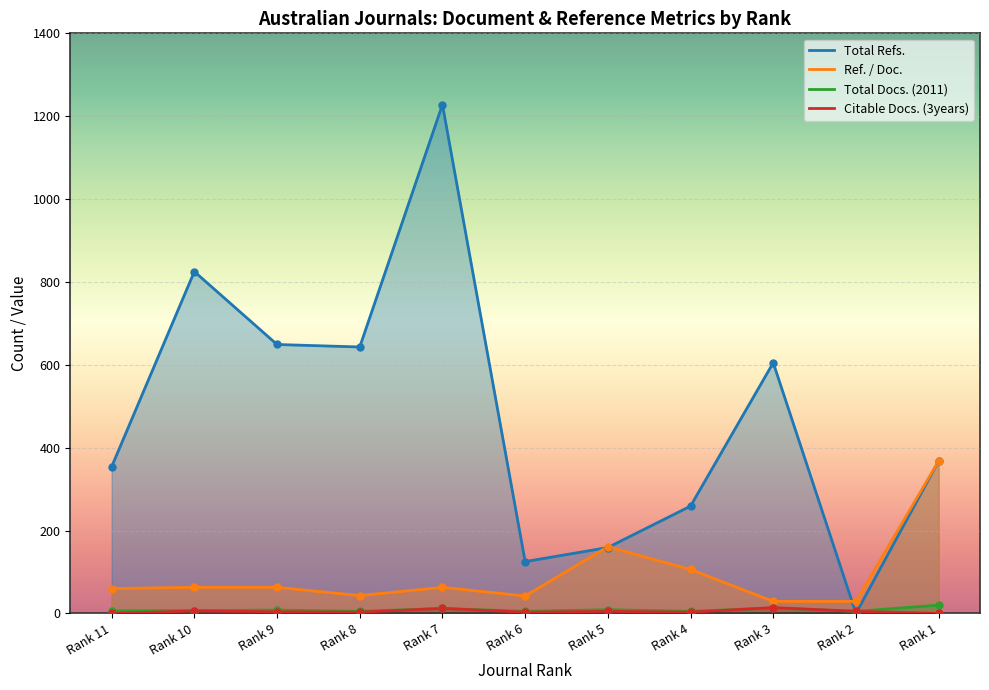

What is the total value across all series at Rank 6?

175